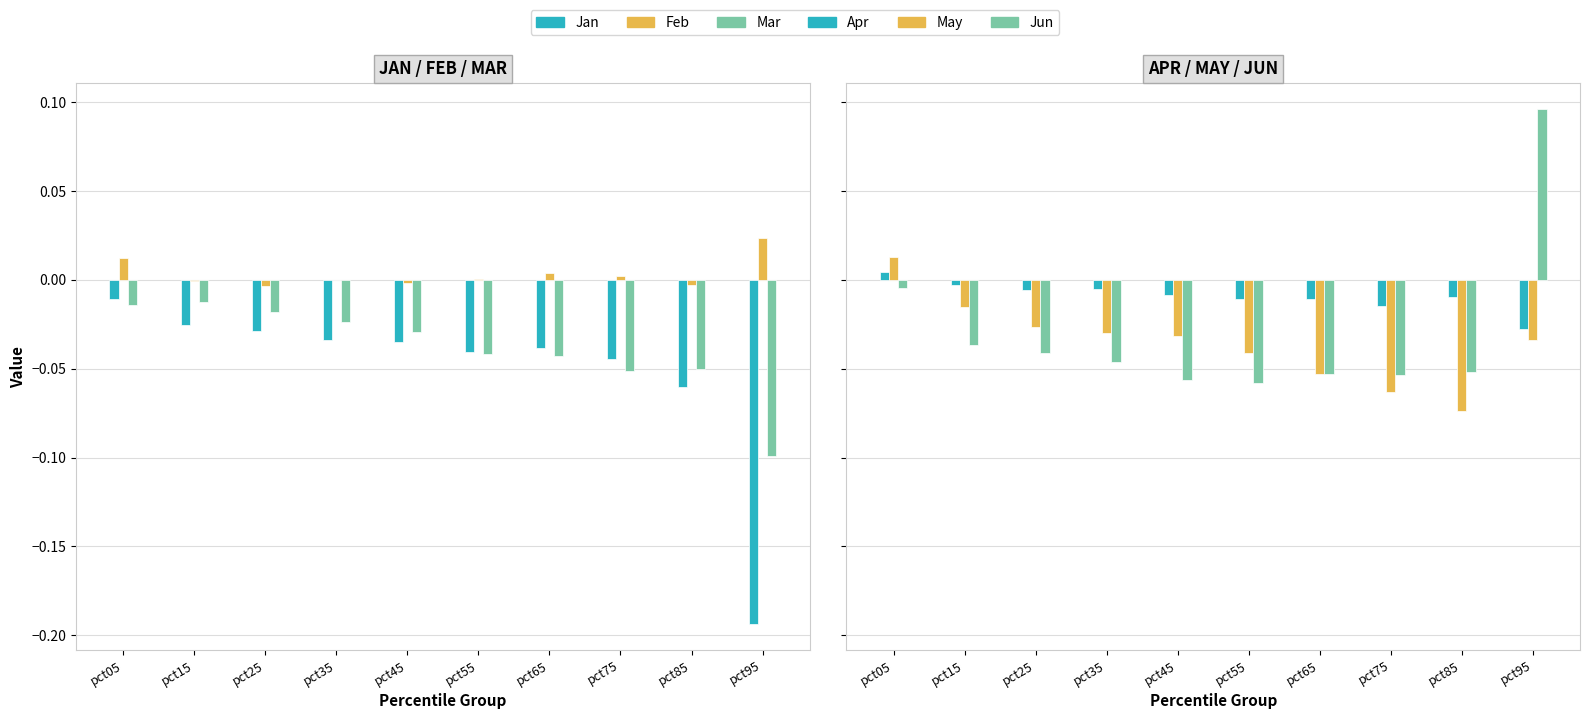

At which category is the sum across all series the highest?

pct05